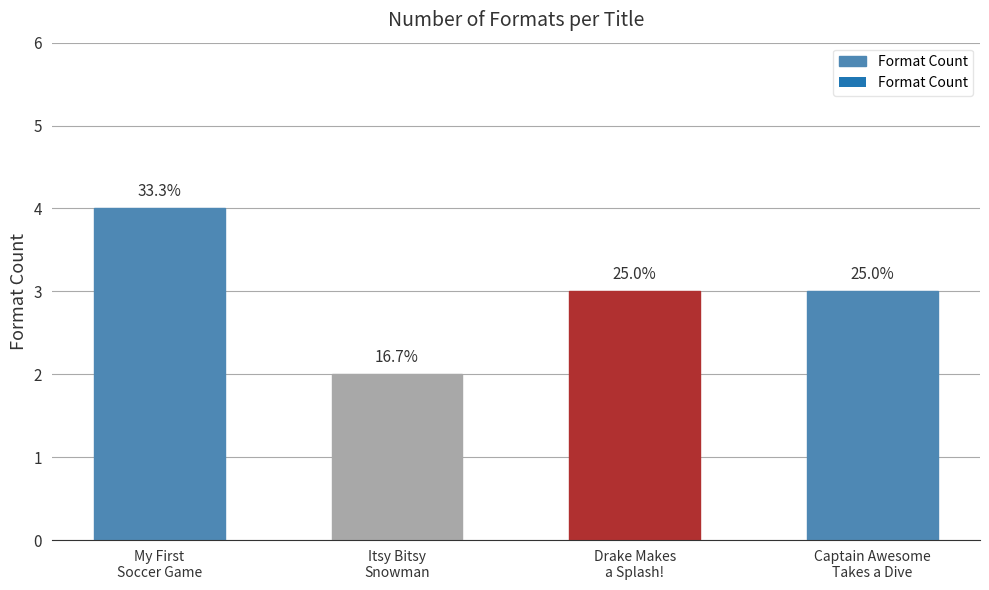

Count the number of data series in this chart.

1